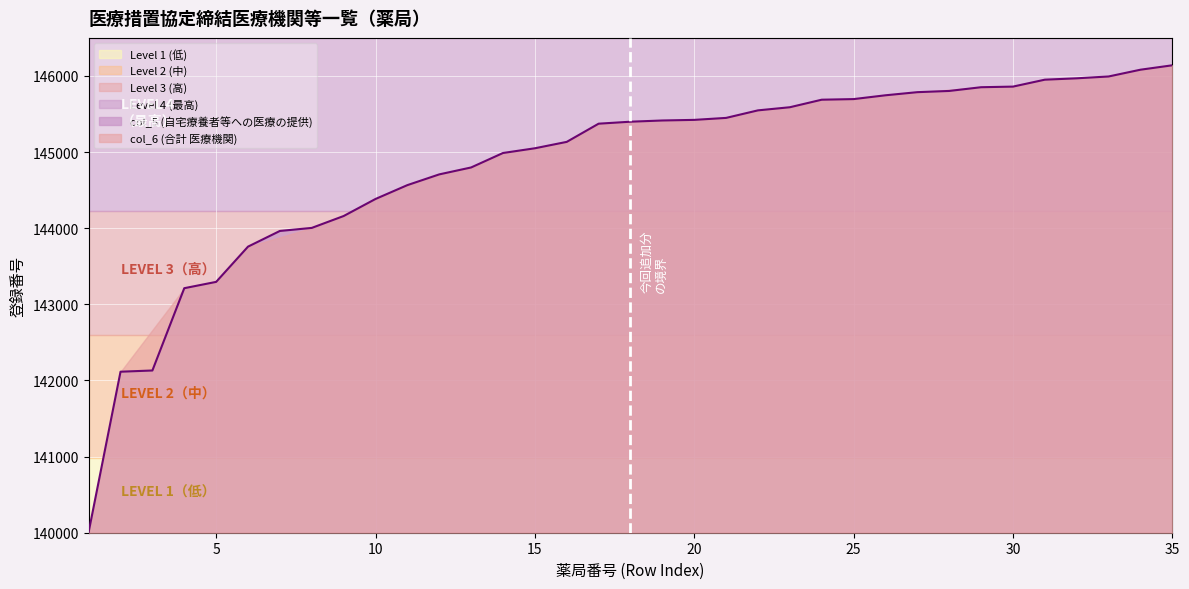

What is the sum of the values at 24 and 1?

285698